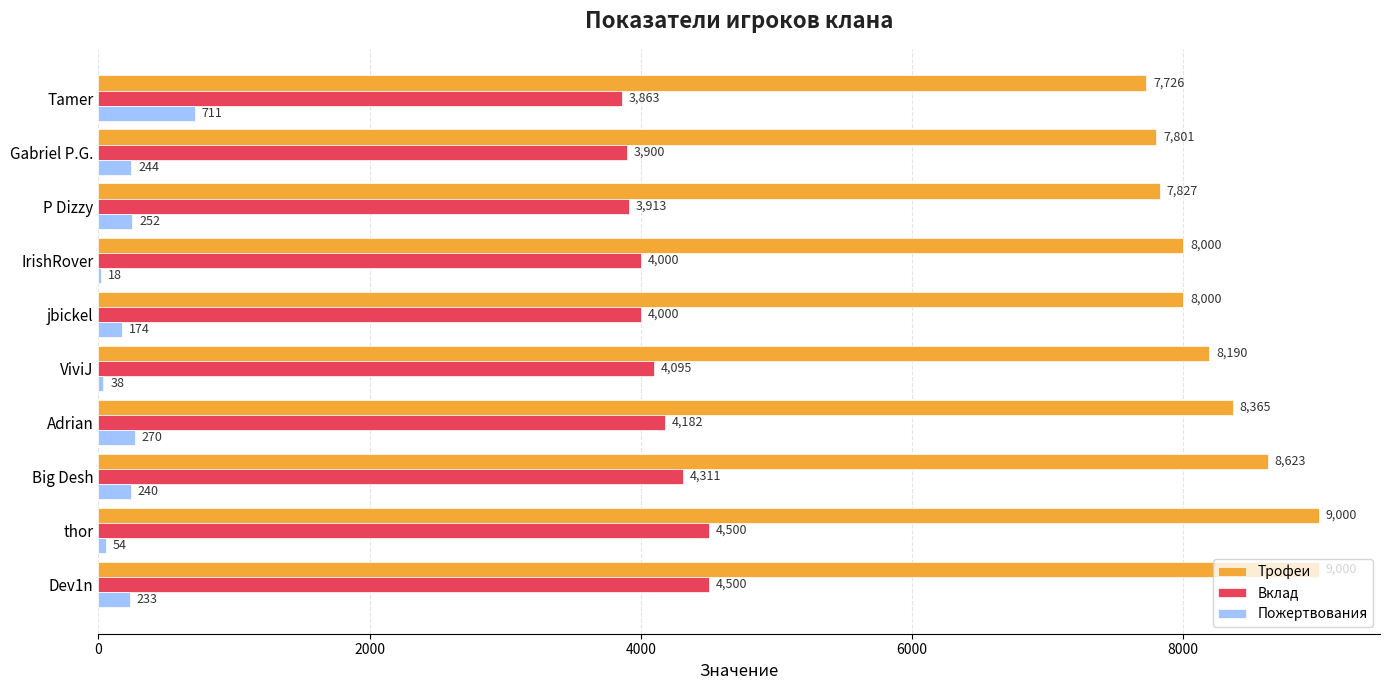

What is the sum of all Вклад values?

41264